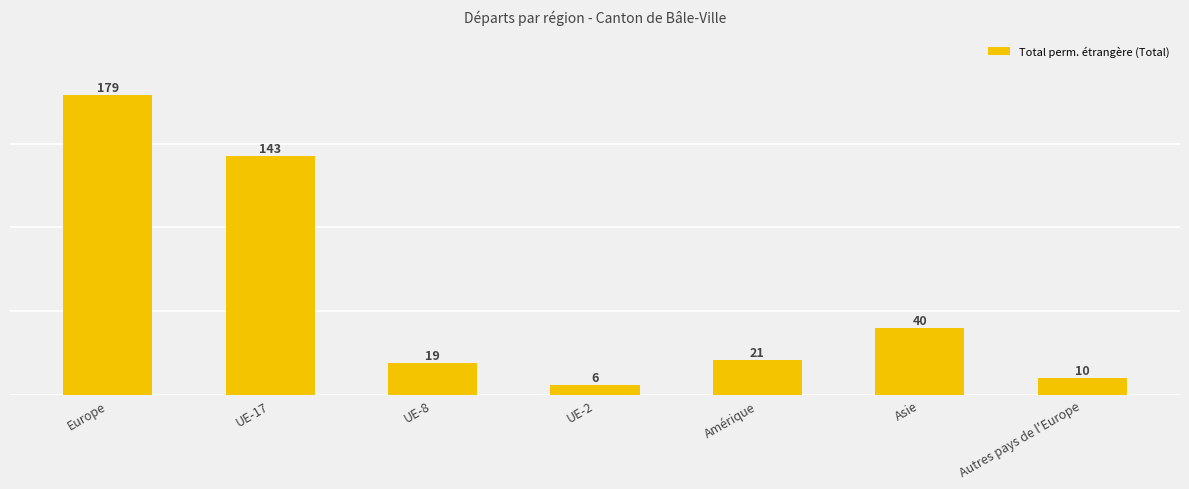

Are the bars grouped side by side (vs. stacked)?

No